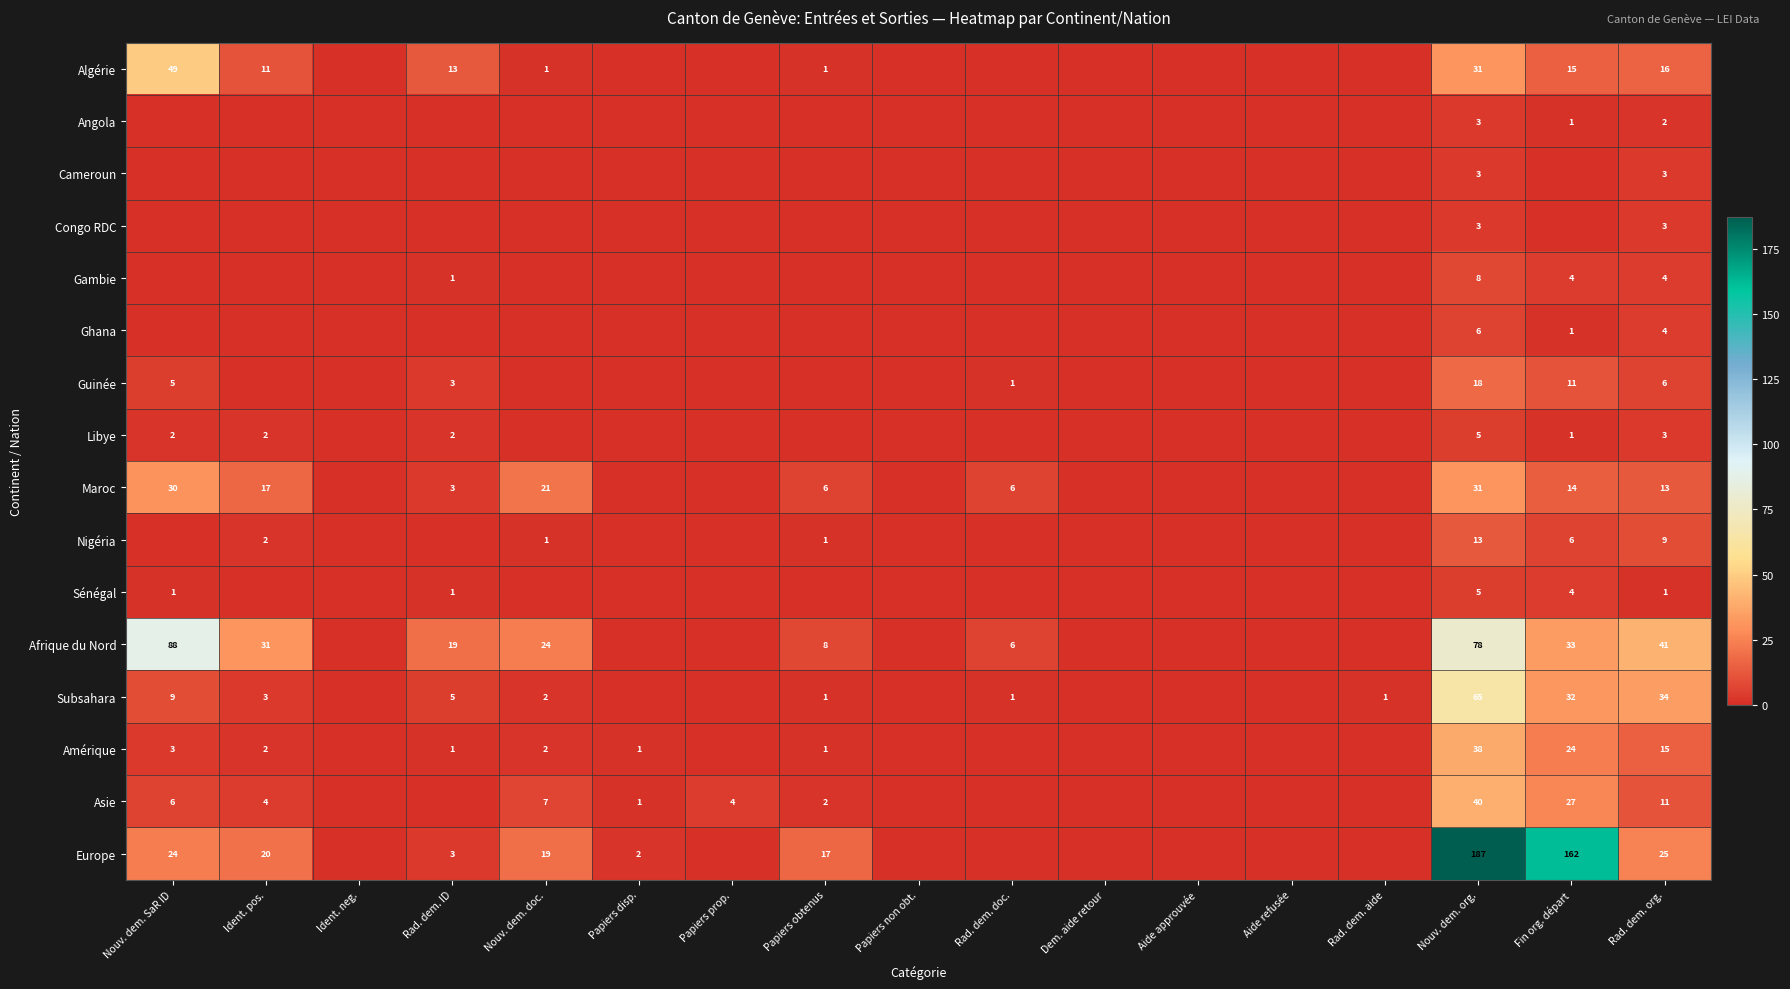

The value of Sénégal at Rad. dem. ID is 1. True or false?

True